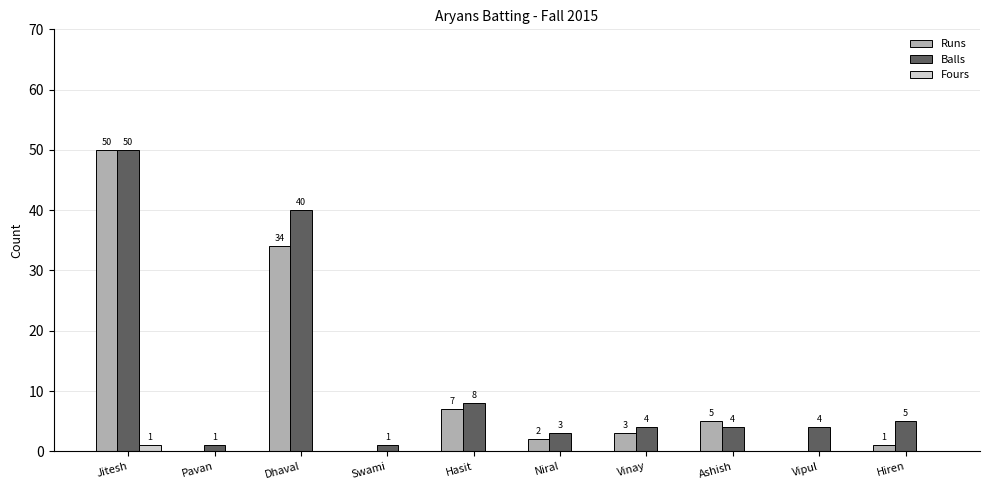

What is the total value across all series at Jitesh?

101